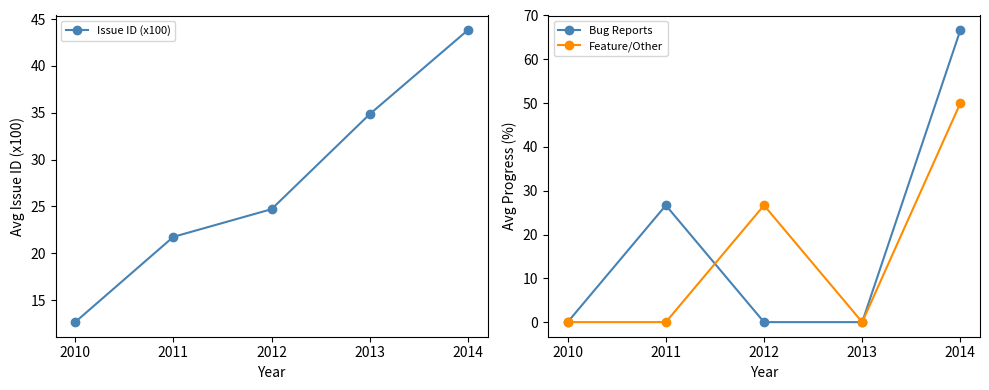

Reading left to right, transcribe all the data shown in this chart.

Issue ID (x100): 2010=12.6	2011=21.7	2012=24.7	2013=34.8	2014=43.8
Bug Reports: 2010=0.0	2011=26.7	2012=0.0	2013=0.0	2014=66.7
Feature/Other: 2010=0.0	2011=0.0	2012=26.7	2013=0.0	2014=50.0